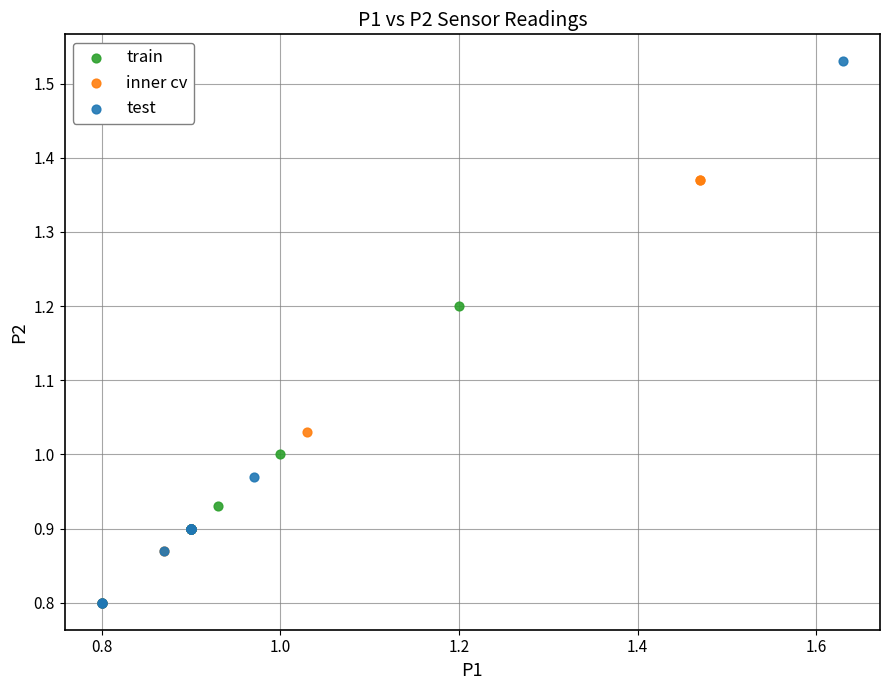

Which series reaches the maximum Y coordinate?

test